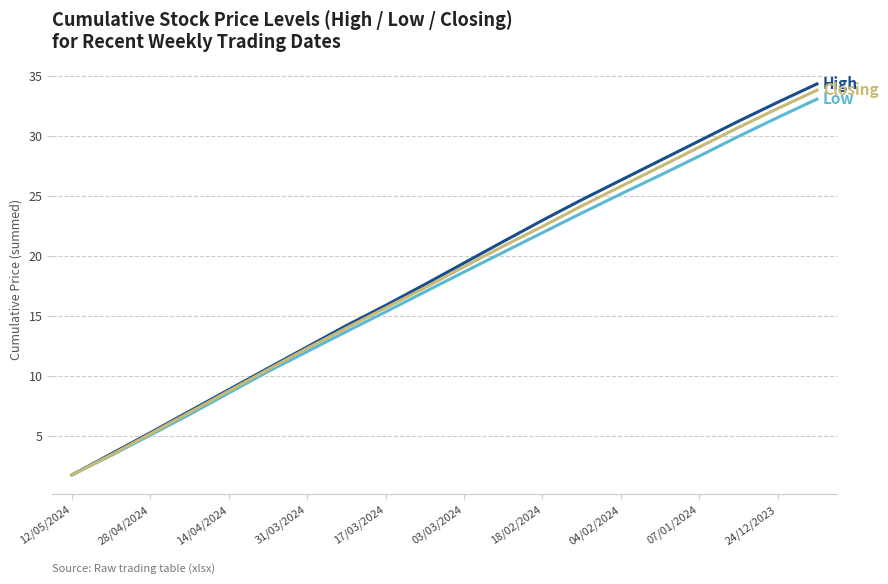

What is the minimum value shown in the chart?

1.7